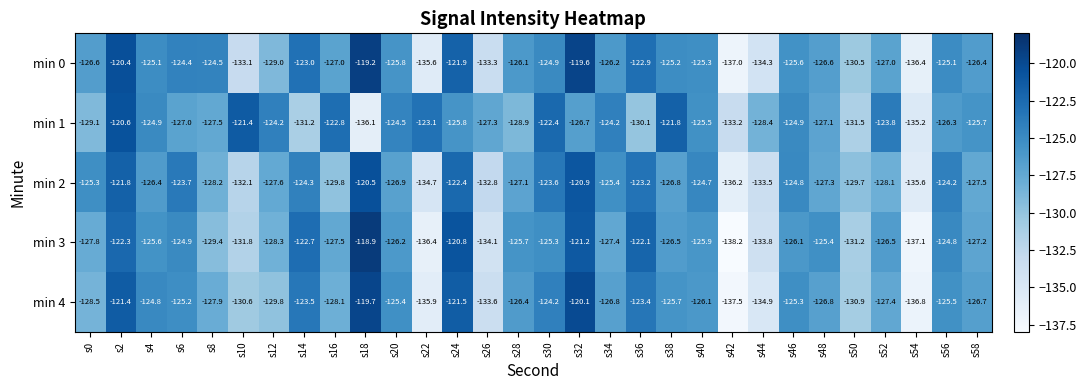

Which series changed the most between s26 and s54?

min 1